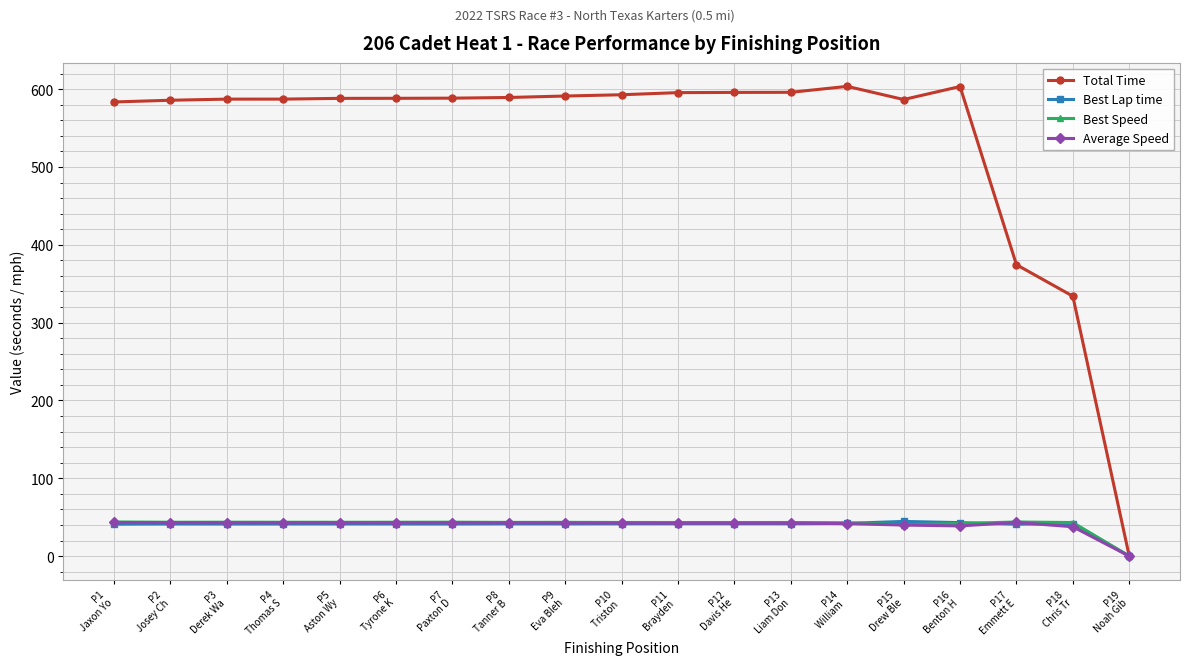

What is the difference between the highest and lowest values at P5
Aston Wy?

546.7